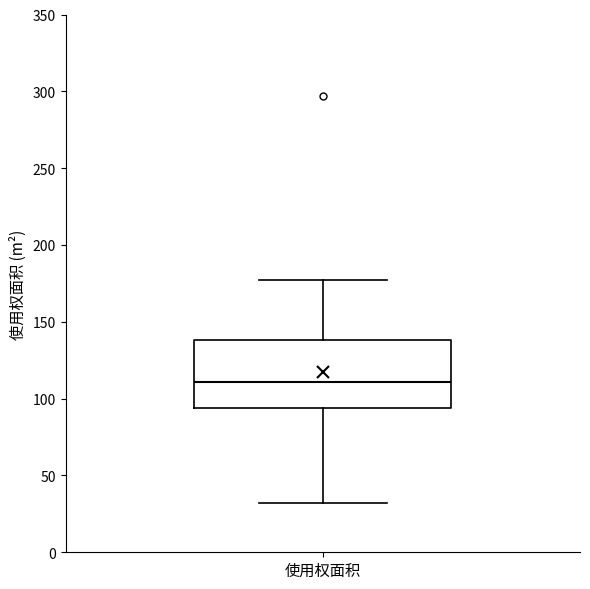

Where is the lower edge of the box for 使用权面积 on the y-axis? The values are not printed on the chart, so give them approximately, as read against the axis.

95